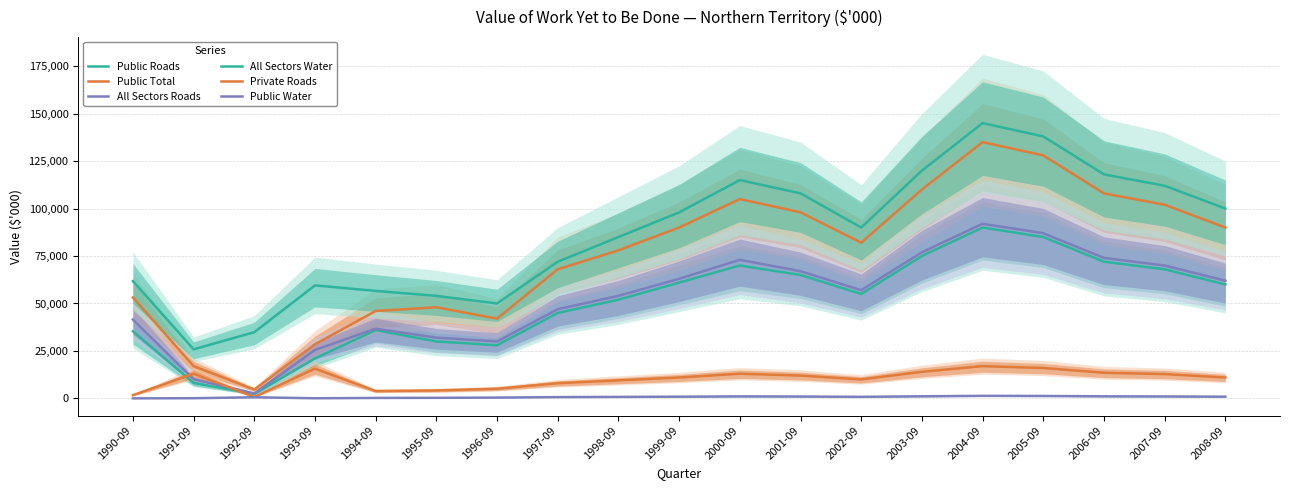

Which category has the lowest value in the All Sectors Water series?

1991-09